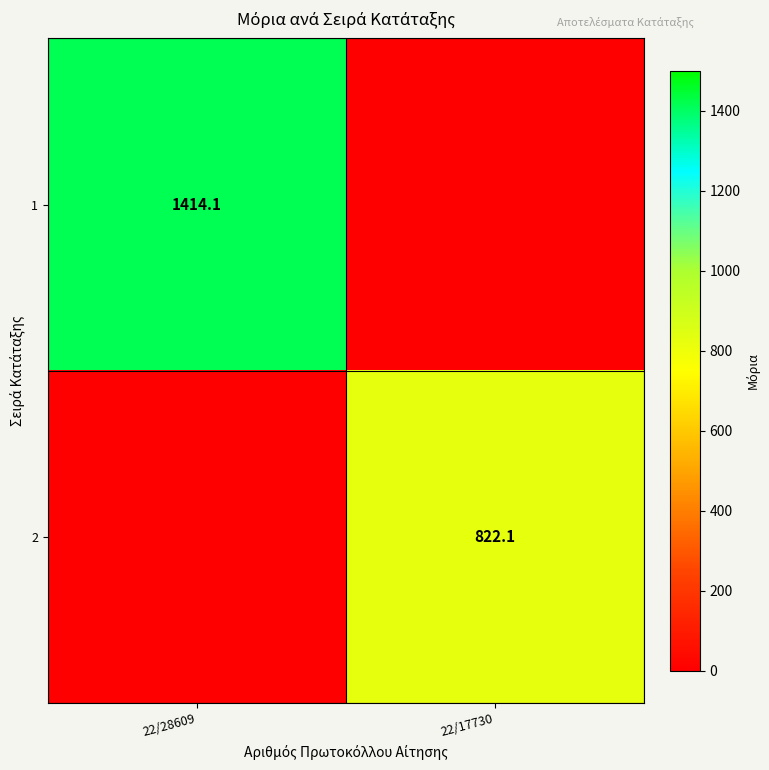

The value of 2 at 22/17730 is 822.1. True or false?

True